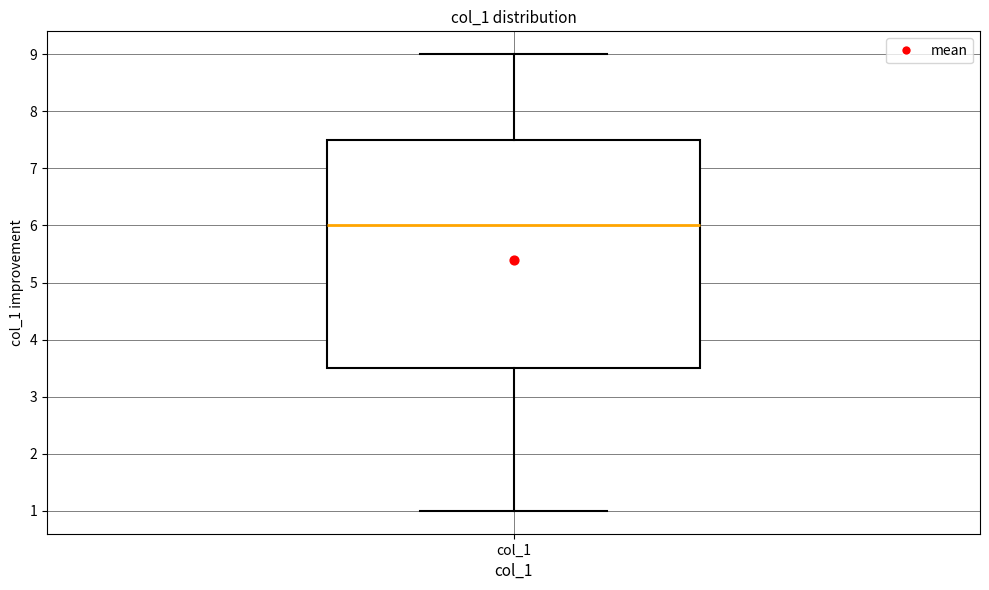

Transcribe this box plot: give where the median line is, the range the box spans, and where the two whiskers end, as read against the y-axis. The values are not printed on the chart, so give them approximately, as read against the axis.

median 6.0, box 3.5 to 7.5, whiskers 1.0 to 9.0